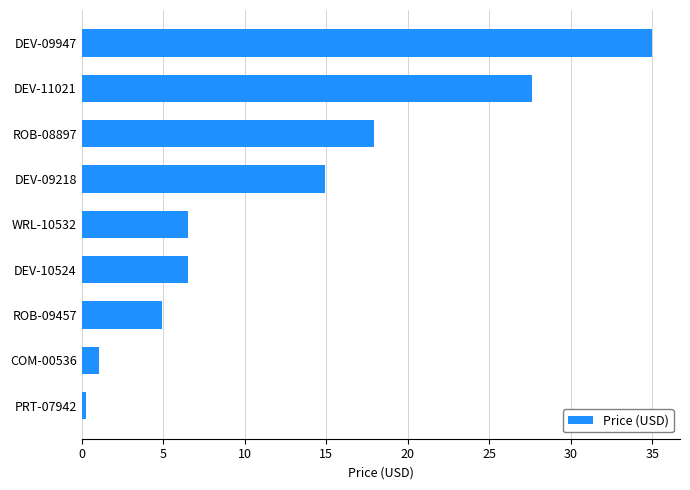

What is the maximum value shown in the chart?

35.0